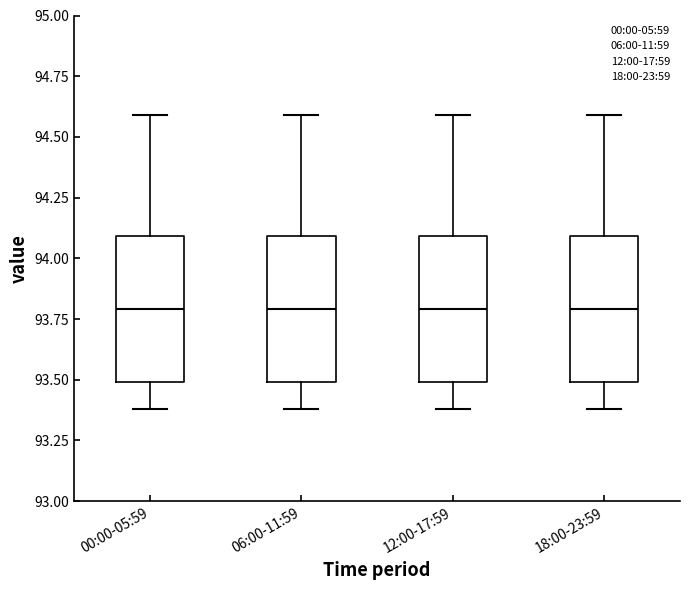

Reading left to right, read every box against the y-axis: the position of its median line, the range the box covers, and the ends of its whiskers. The values are not printed on the chart, so give them approximately, as read against the axis.

00:00-05:59: median 93.8, box 93.5 to 94.1, whiskers 93.4 to 94.6
06:00-11:59: median 93.8, box 93.5 to 94.1, whiskers 93.4 to 94.6
12:00-17:59: median 93.8, box 93.5 to 94.1, whiskers 93.4 to 94.6
18:00-23:59: median 93.8, box 93.5 to 94.1, whiskers 93.4 to 94.6